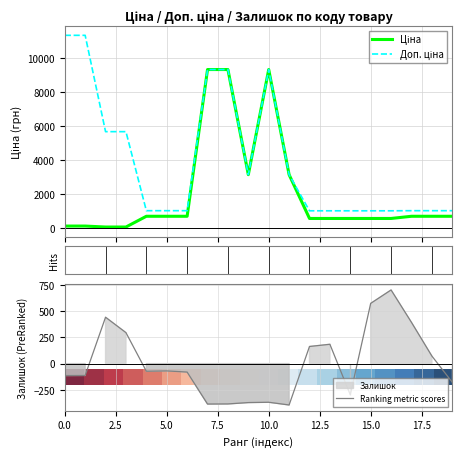

The value of Ranking metric scores at 5.0 is -24.6. True or false?

False